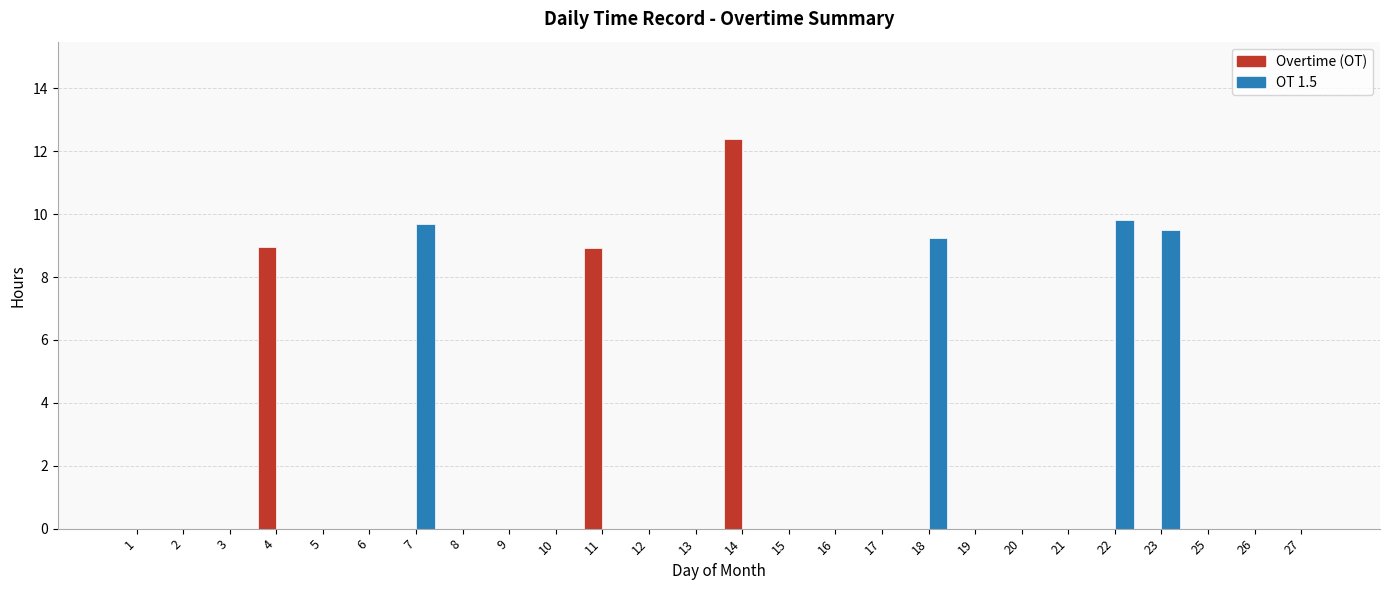

Which series has the largest total across all categories?

OT 1.5